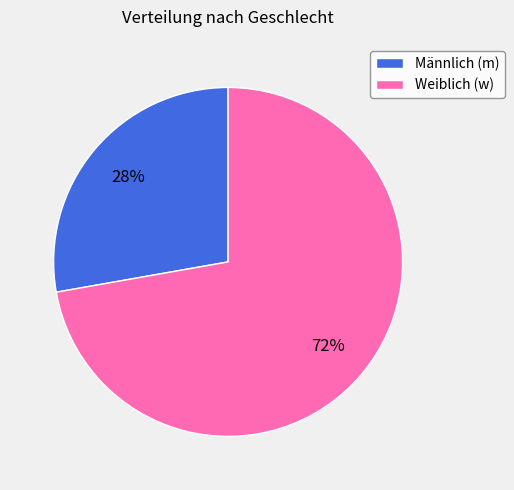

Is it true that Weiblich (w) is 86% of the pie?

False